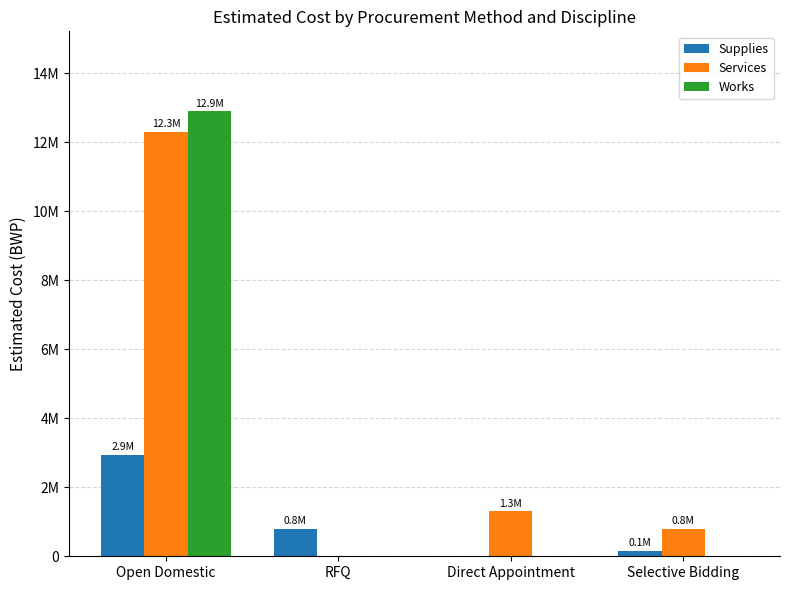

What is the total value across all series at Selective Bidding?

950000